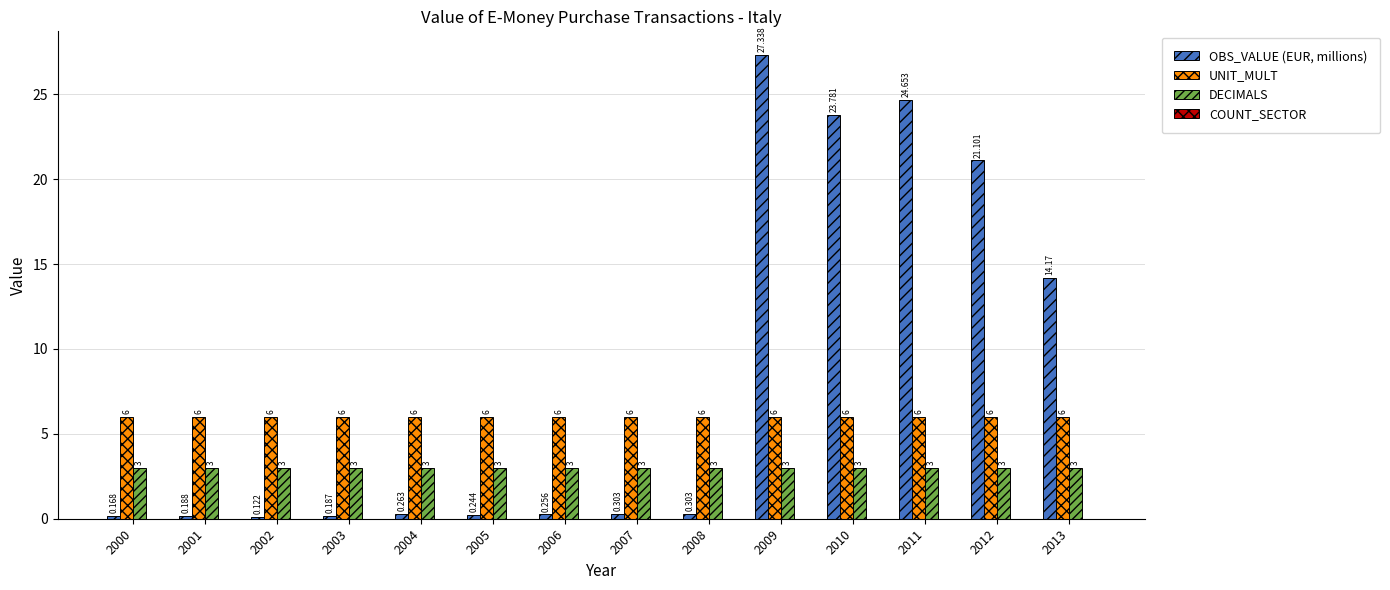

Is the value of UNIT_MULT at 2002 greater than the value of DECIMALS at 2004?

Yes